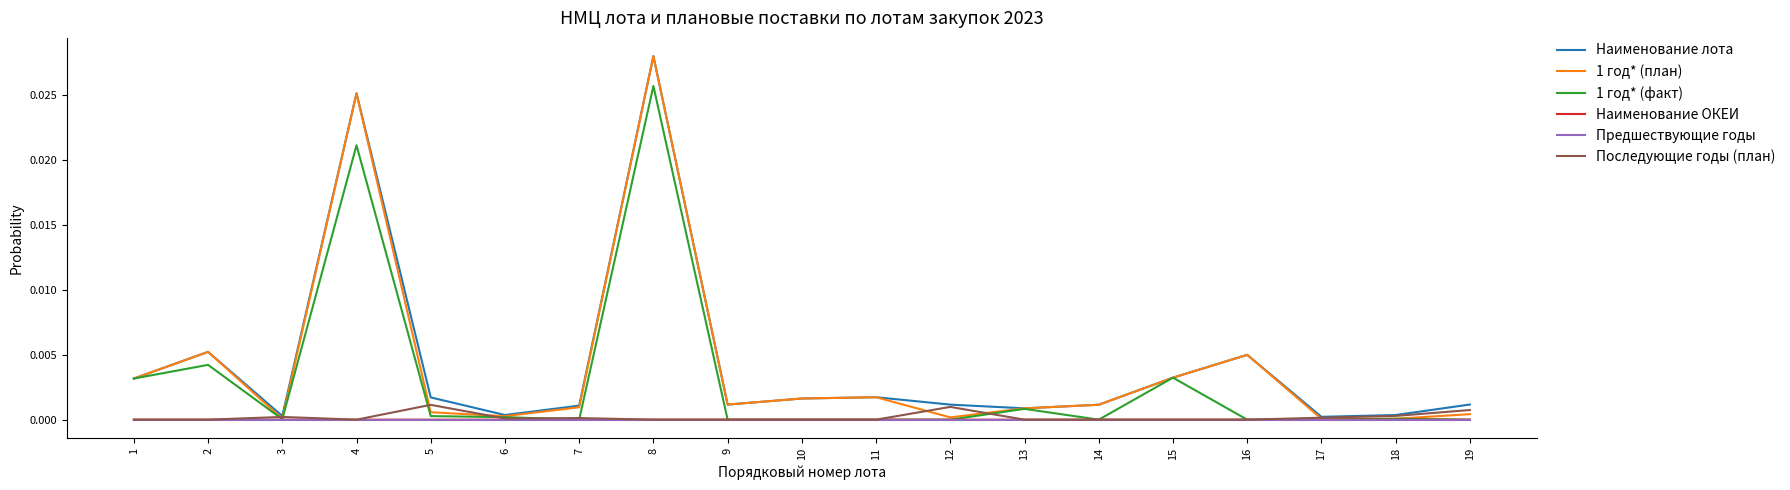

At which category is the sum across all series the highest?

8